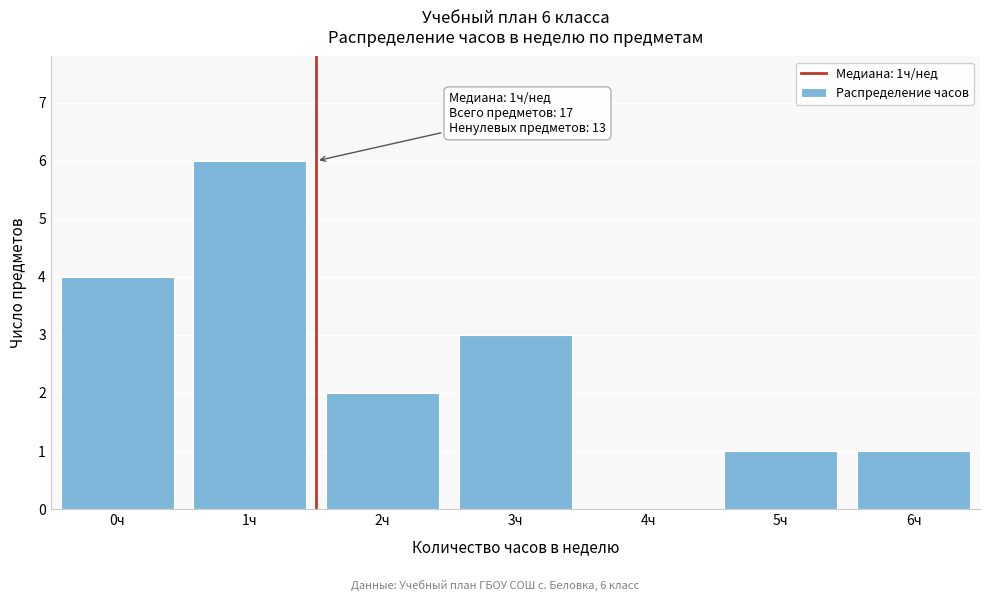

Reading right to left, what are all the values shown in this chart?

6ч=1	5ч=1	4ч=0	3ч=3	2ч=2	1ч=6	0ч=4